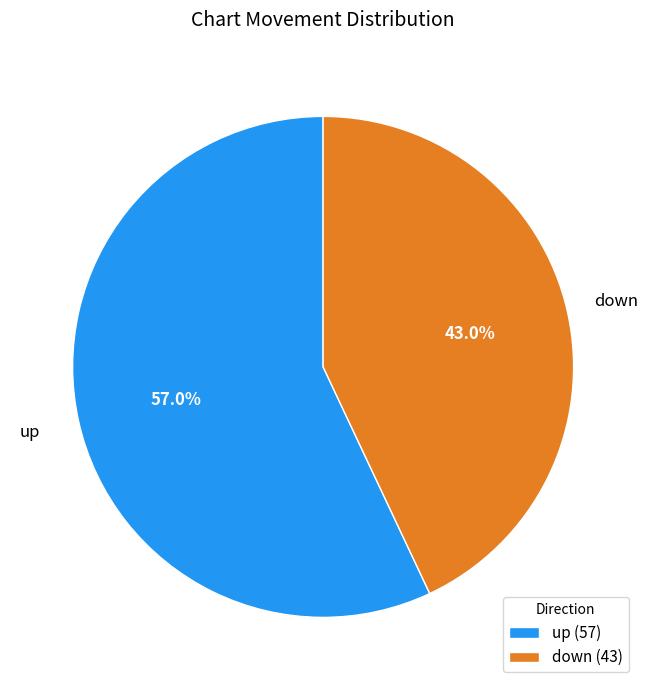

Which slice is the largest?

up